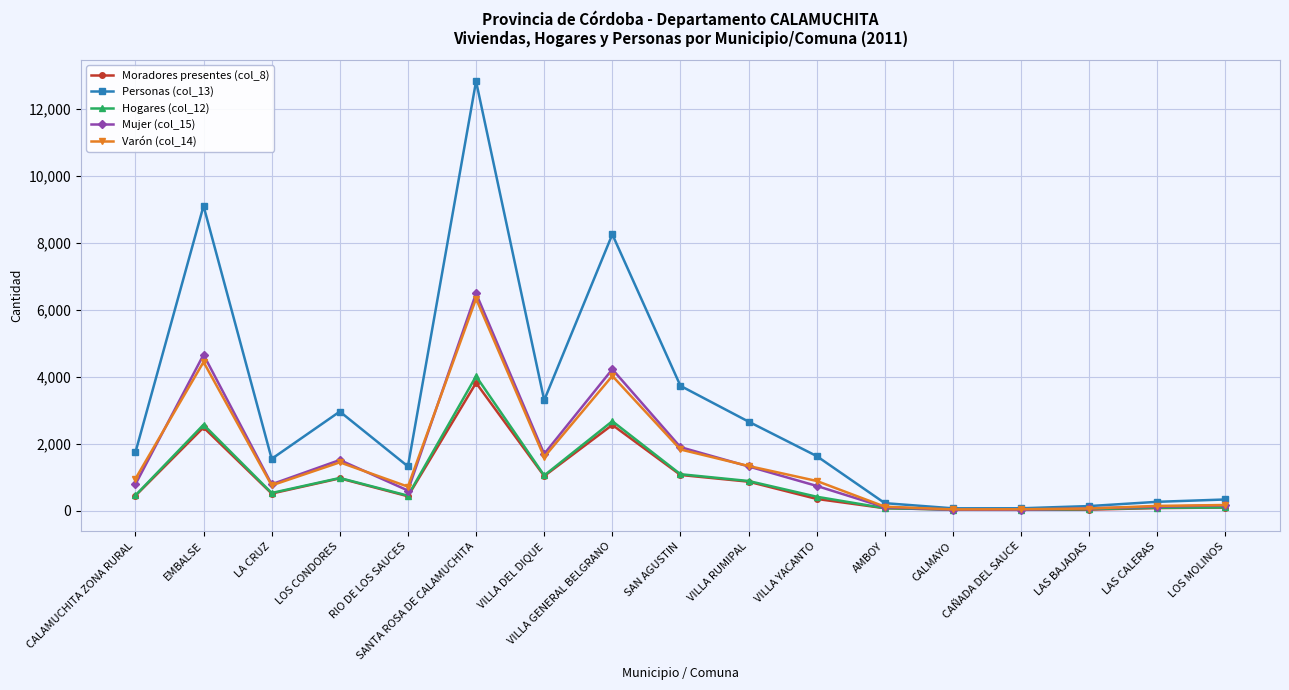

True or false: Mujer (col_15) has a value of 347 at VILLA RUMIPAL.

False